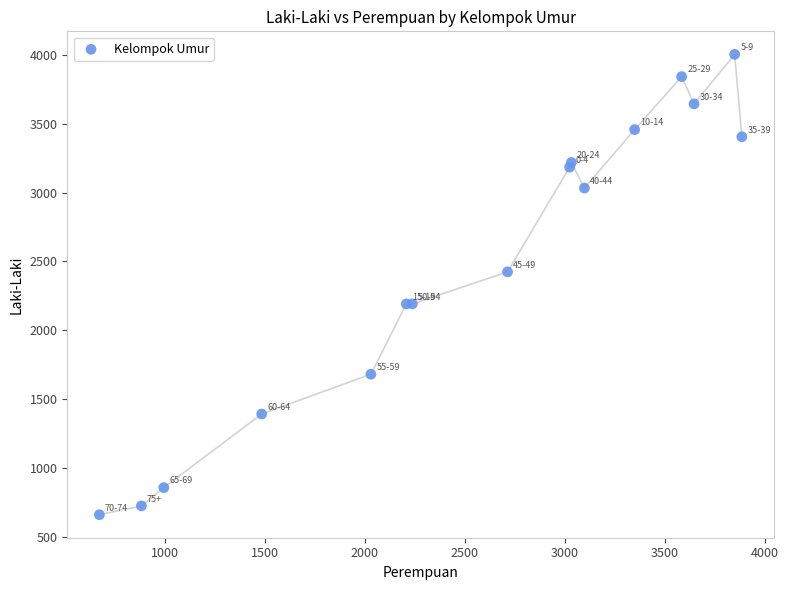

What Y value in the scatter plot is closest to 2332?

2424